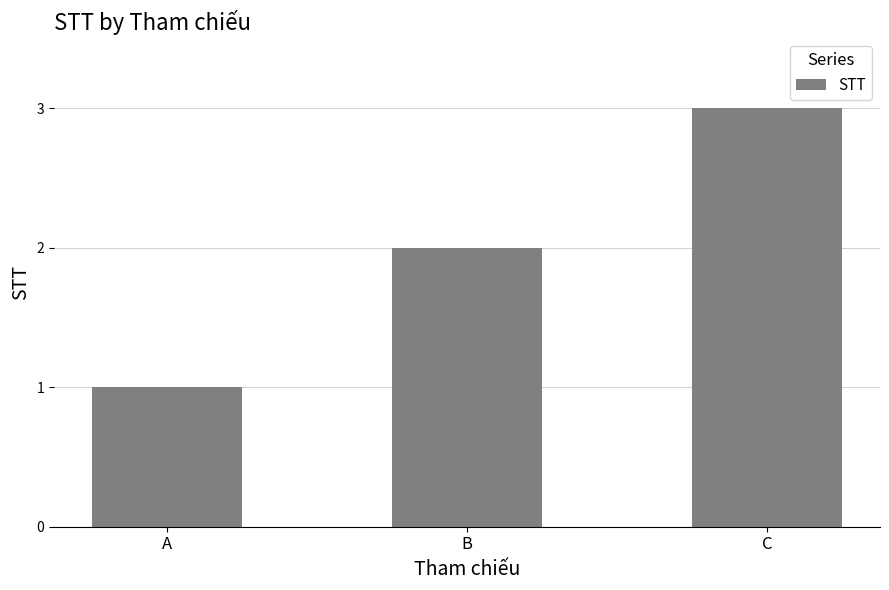

What value does the data have at C?

3